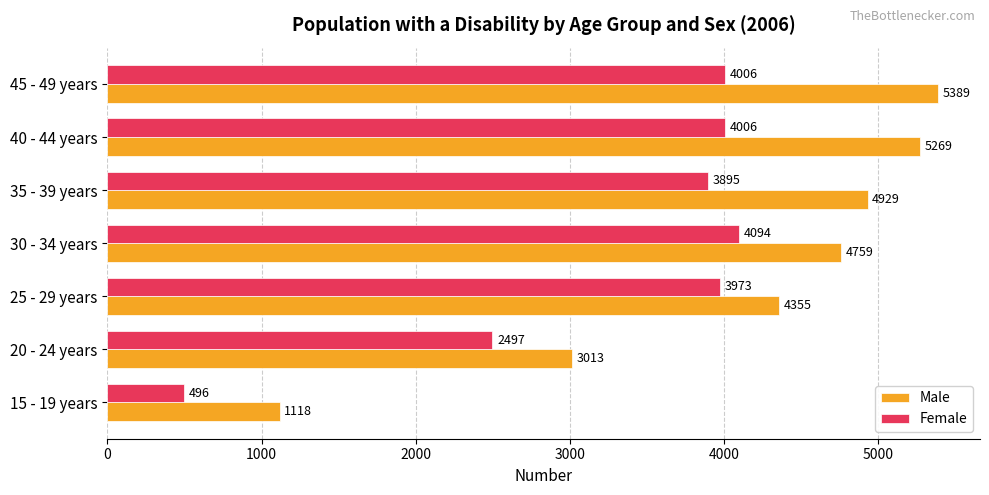

Which category has the highest value in the Female series?

30 - 34 years